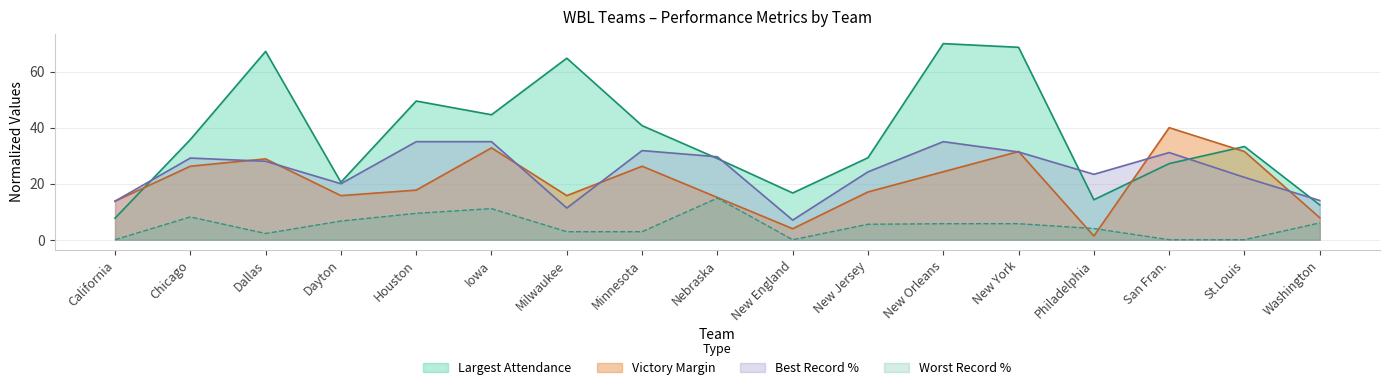

What is the sum of all Victory Margin values?

349.5